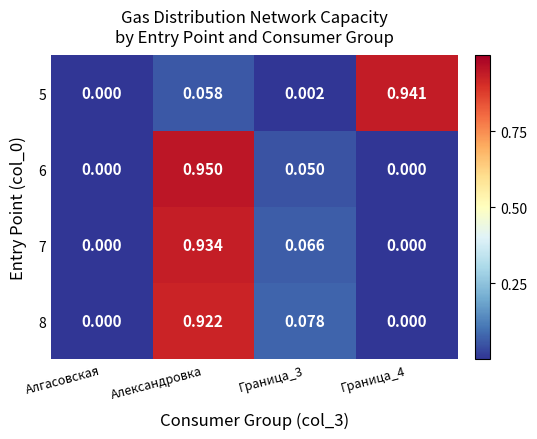

Which category has the highest value across all series?

Александровка